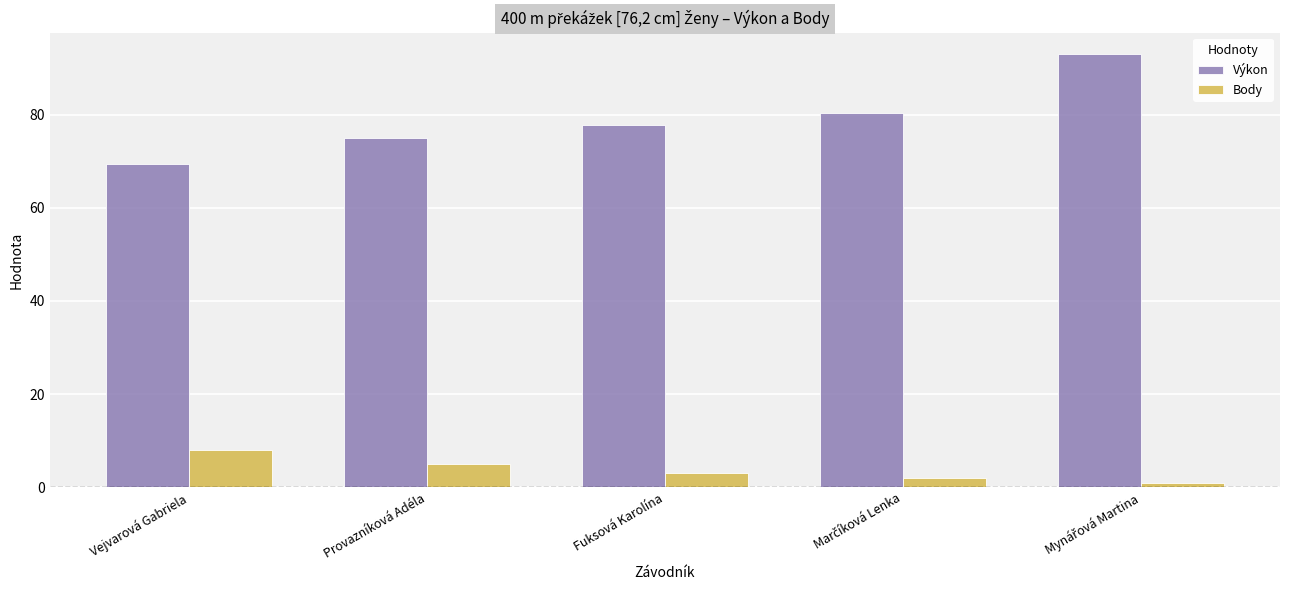

Read the Body value at Provazníková Adéla.

5.0